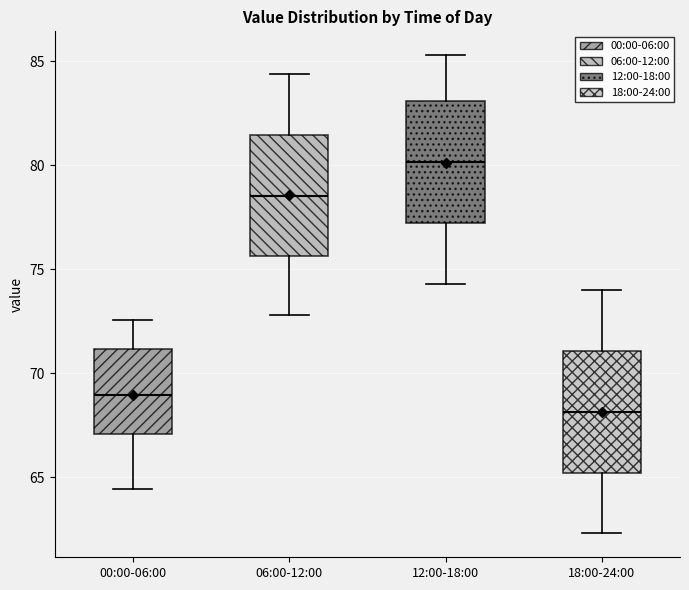

Reading left to right, transcribe this box plot: for each box, give where its median line is, the range the box spans, and where its two whiskers end, as read against the y-axis. The values are not printed on the chart, so give them approximately, as read against the axis.

00:00-06:00: median 69.0, box 67.0 to 71.0, whiskers 64.5 to 72.5
06:00-12:00: median 78.5, box 75.5 to 81.5, whiskers 73.0 to 84.5
12:00-18:00: median 80.0, box 77.0 to 83.0, whiskers 74.5 to 85.5
18:00-24:00: median 68.0, box 65.0 to 71.0, whiskers 62.5 to 74.0